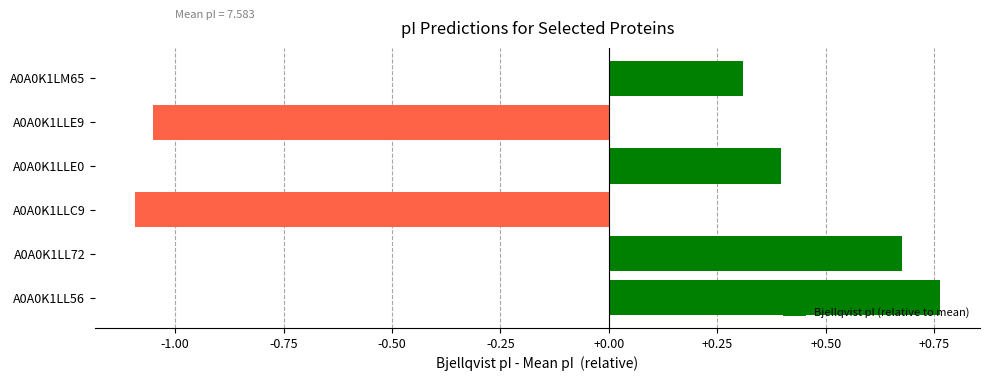

What is the difference between the maximum and minimum values?

1.9